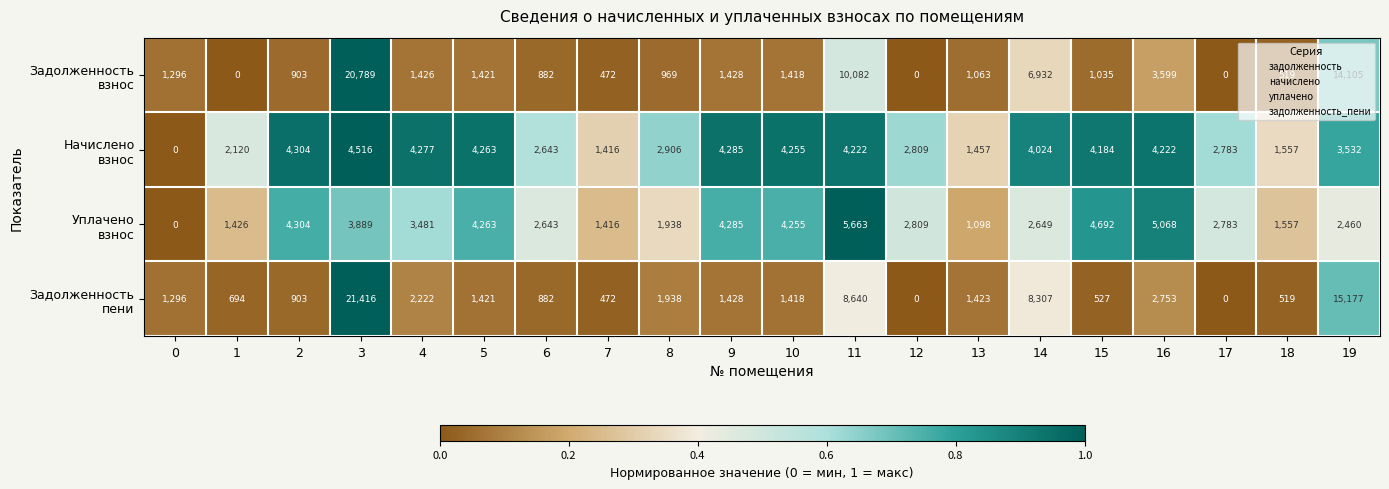

What is the total value across all series at 13?

5041